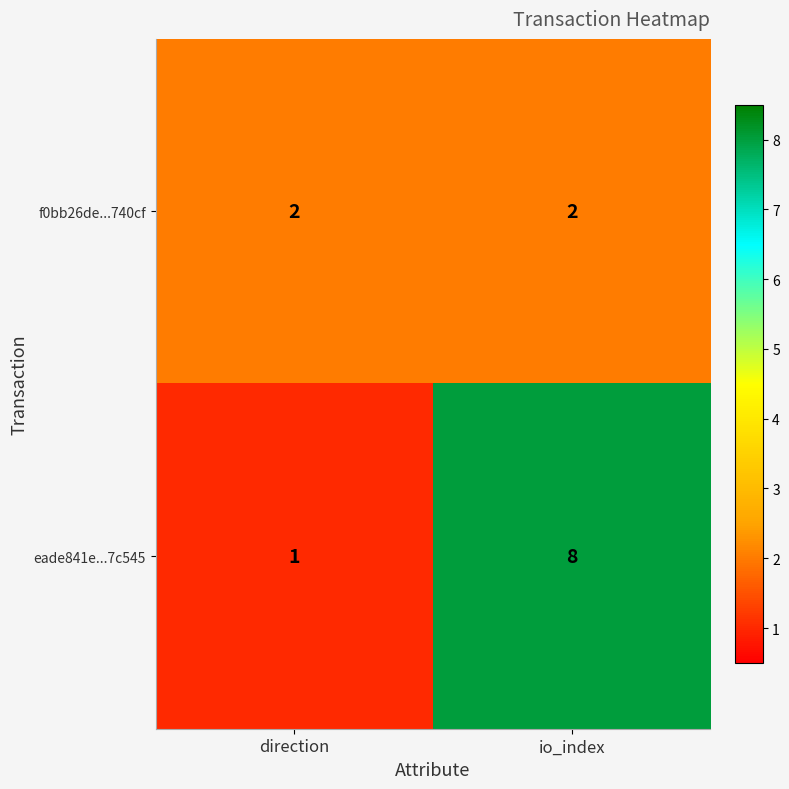

Rank the series at direction from highest to lowest value.

f0bb26de...740cf, eade841e...7c545